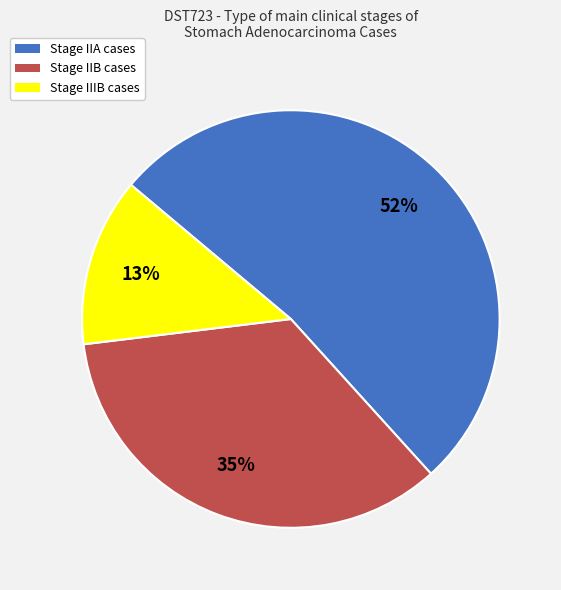

To the nearest percent, what percentage of the pie is Stage IIA cases?

52%